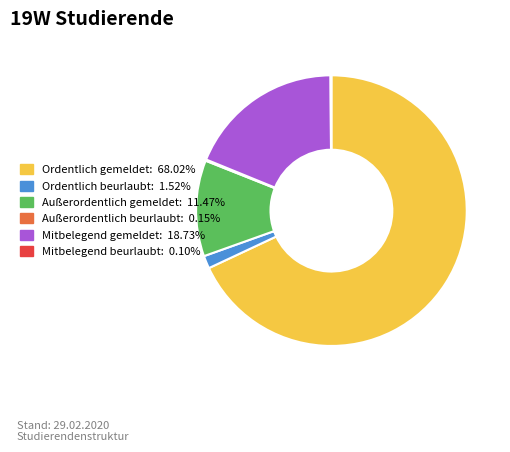

Is the sum of Mitbelegend gemeldet and Ordentlich beurlaubt greater than half?

No